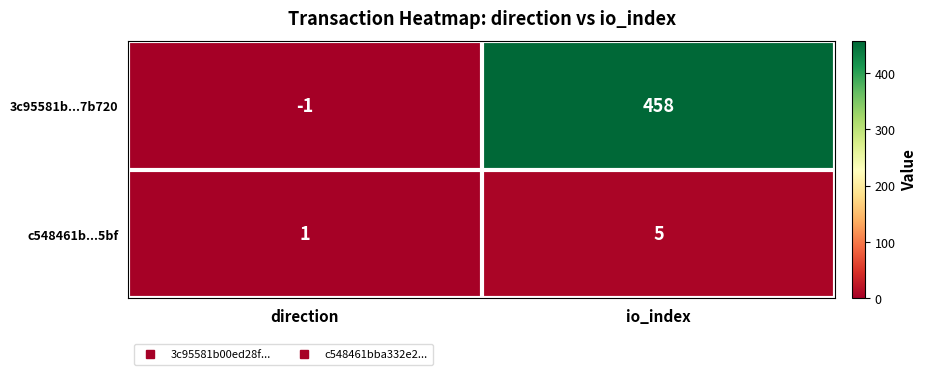

Reading left to right, list all the values displayed in this chart.

3c95581b...7b720: -1	458
c548461b...5bf: 1	5